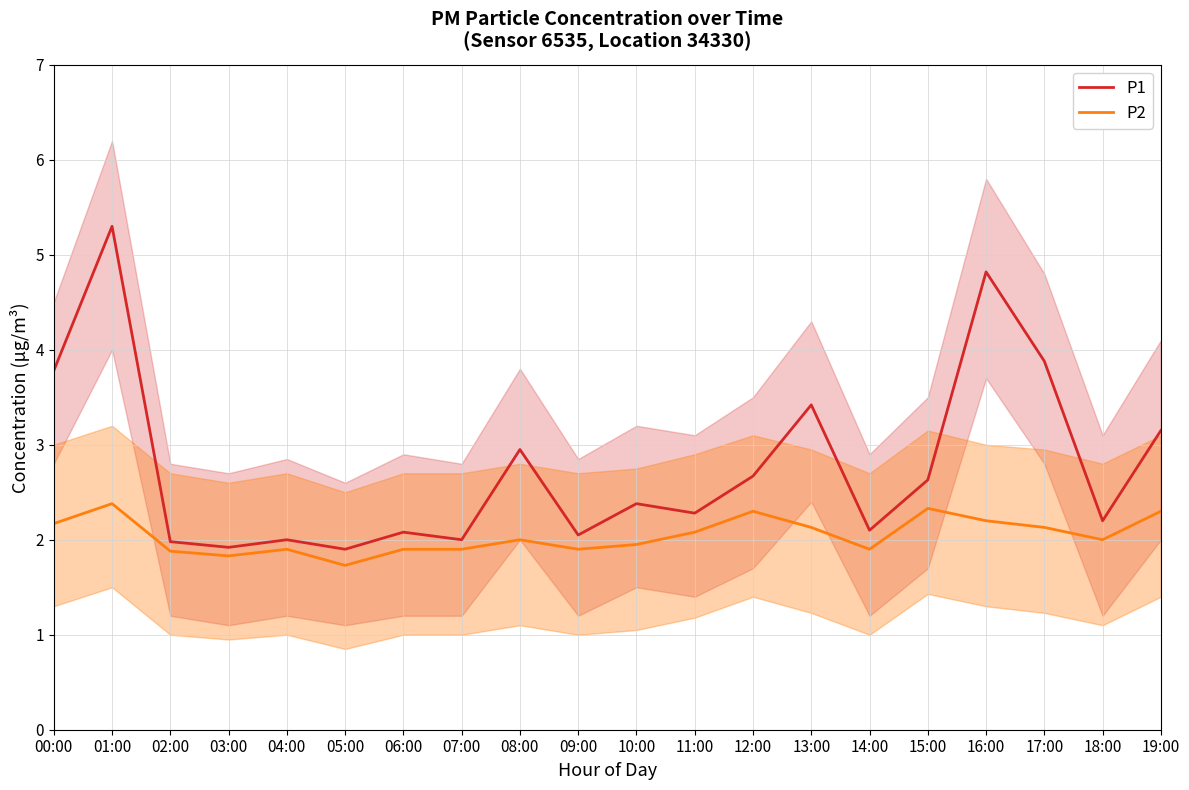

How many values in the P2 series exceed 2?

9